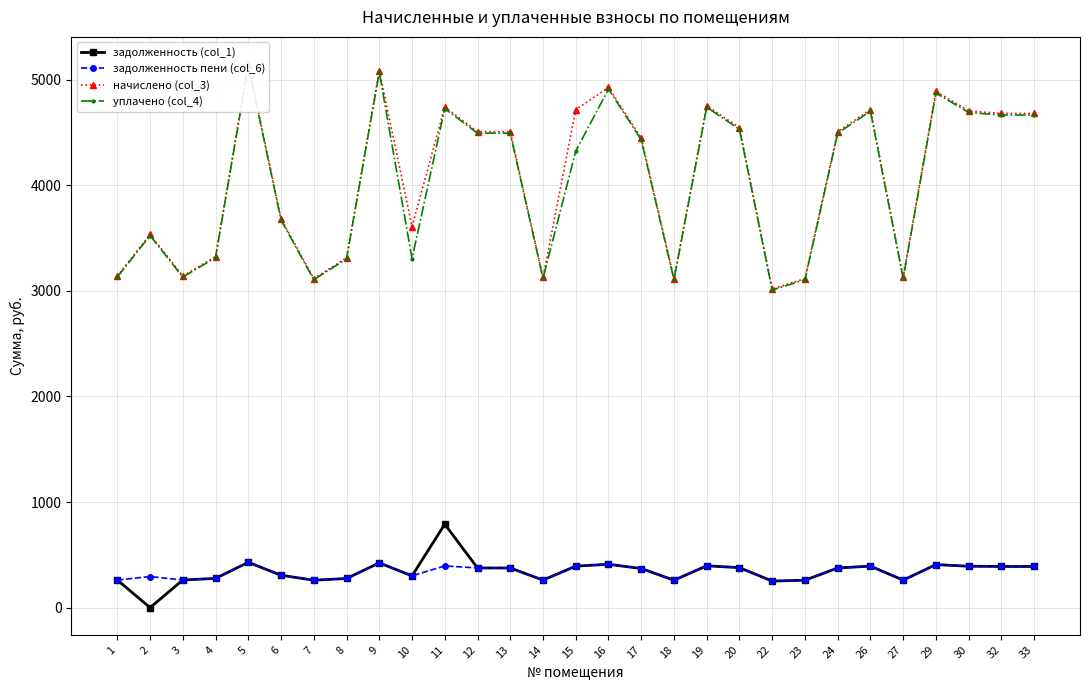

At how many categories does at least one series exceed 731?

29